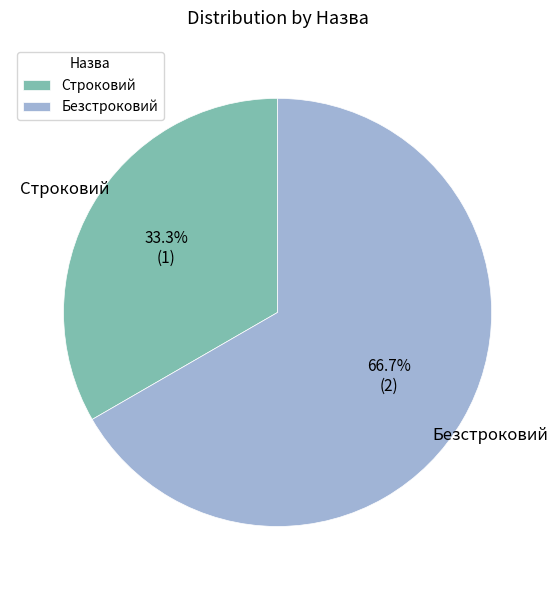

To the nearest percent, what percentage of the pie is Строковий?

33%